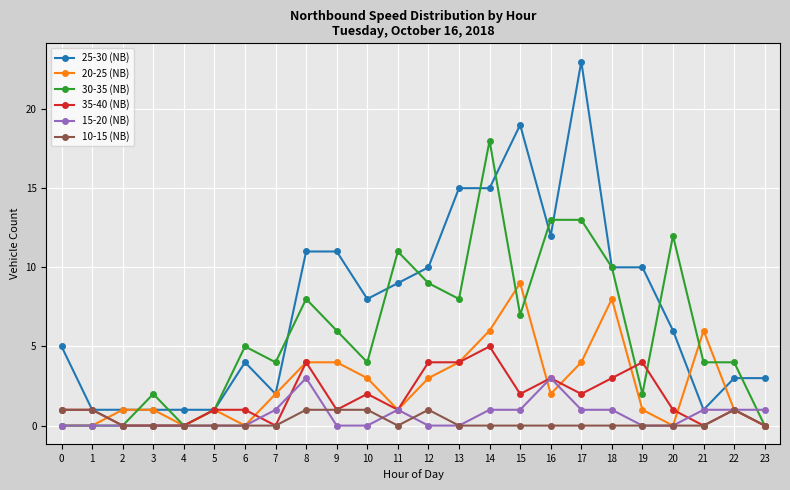

True or false: 15-20 (NB) has a value of 1 at 21.

True